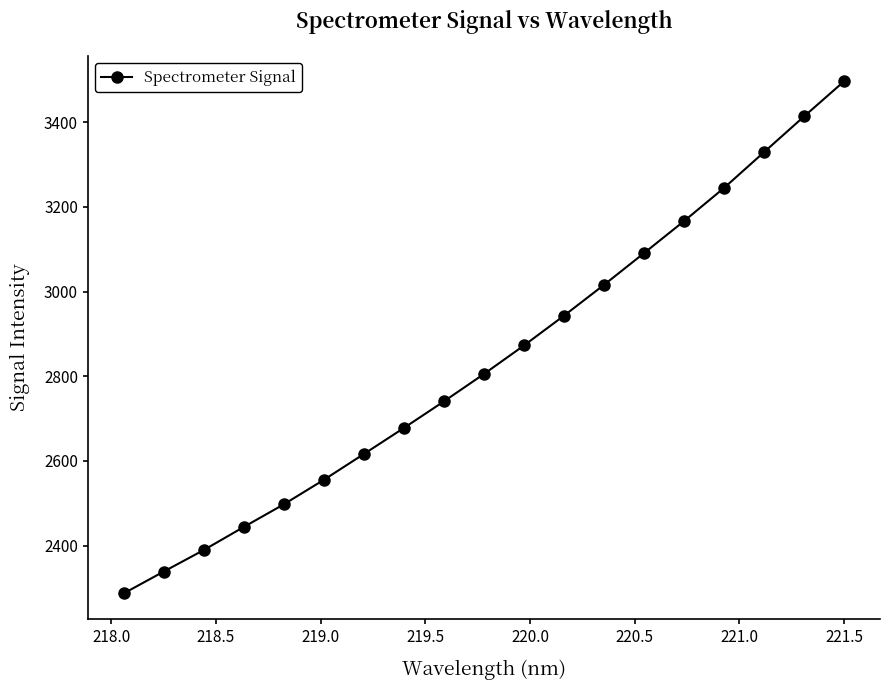

Does the chart have visible grid lines?

No